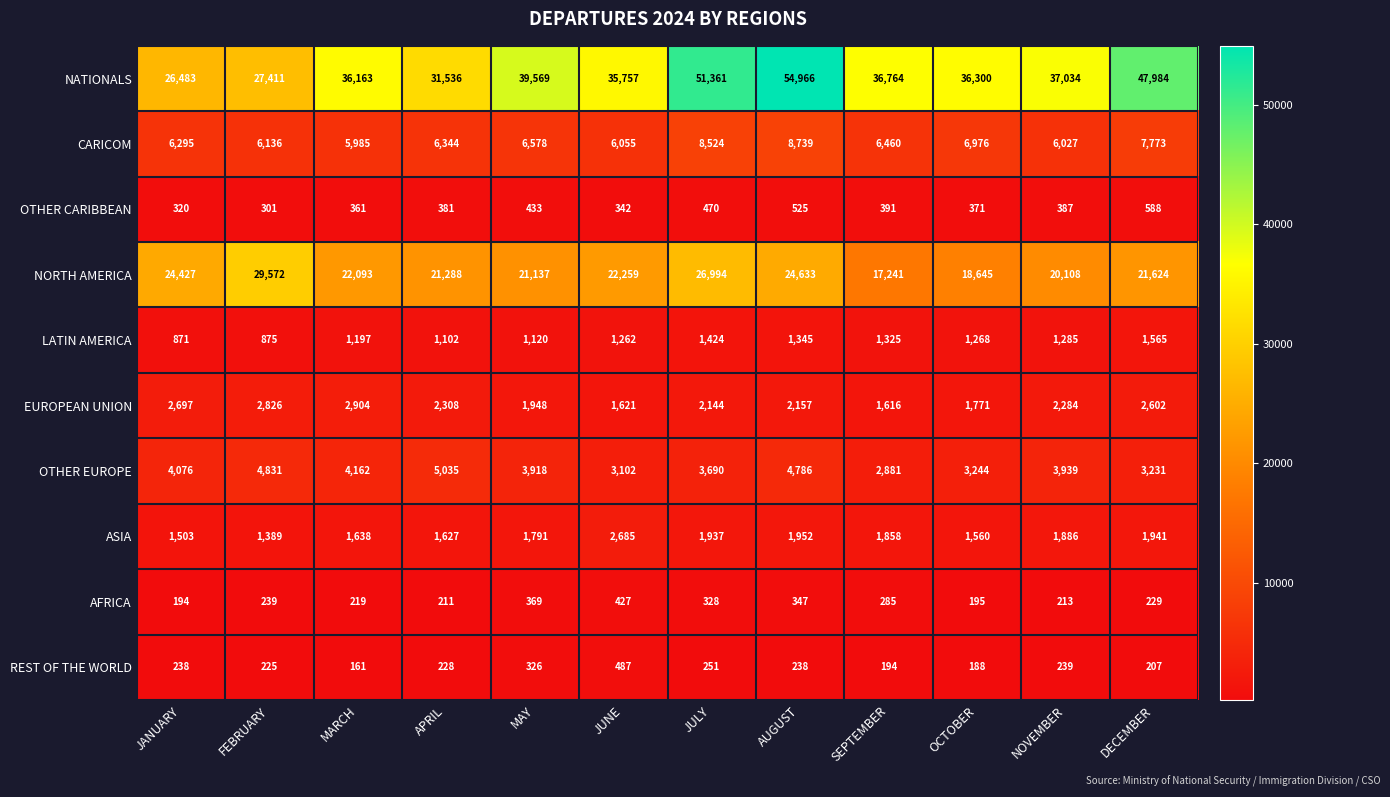

What value does the LATIN AMERICA series have at FEBRUARY?

875